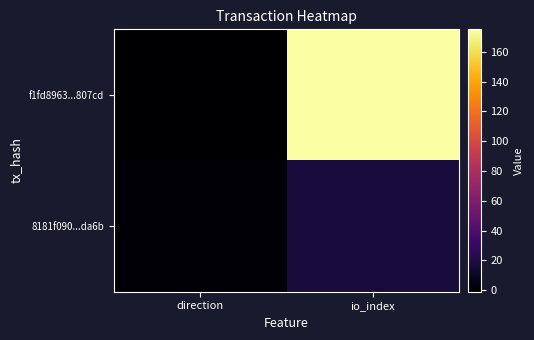

At which category is the sum across all series the highest?

io_index